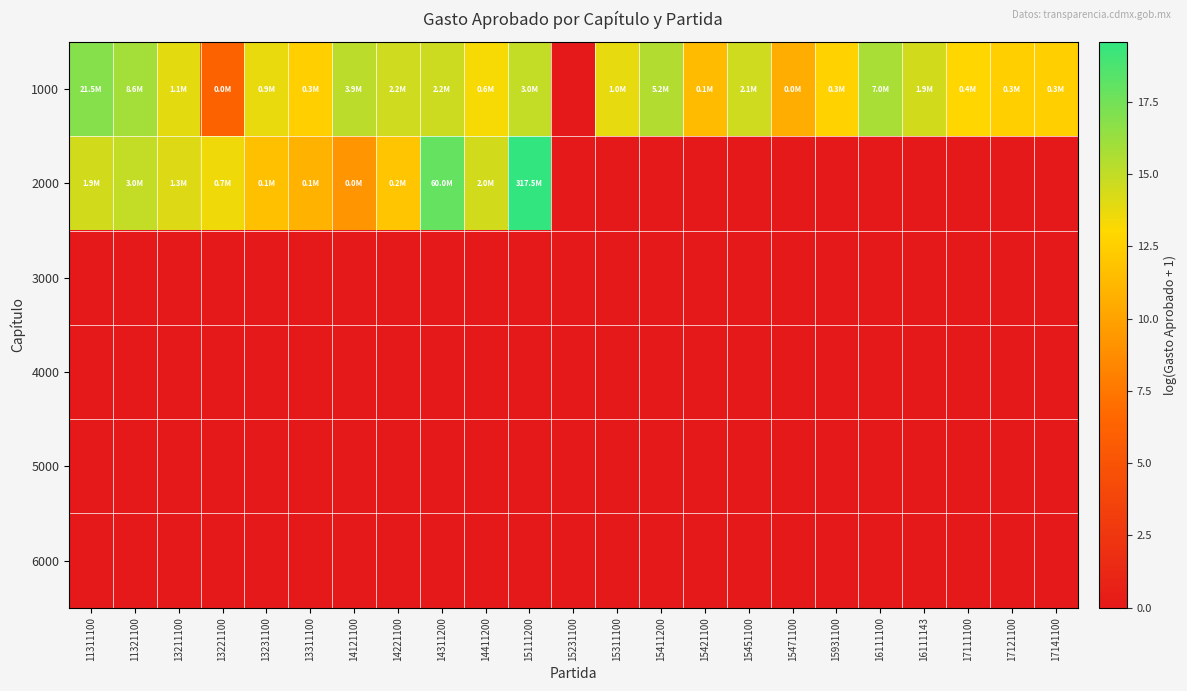

What is the maximum value shown in the chart?

19.6